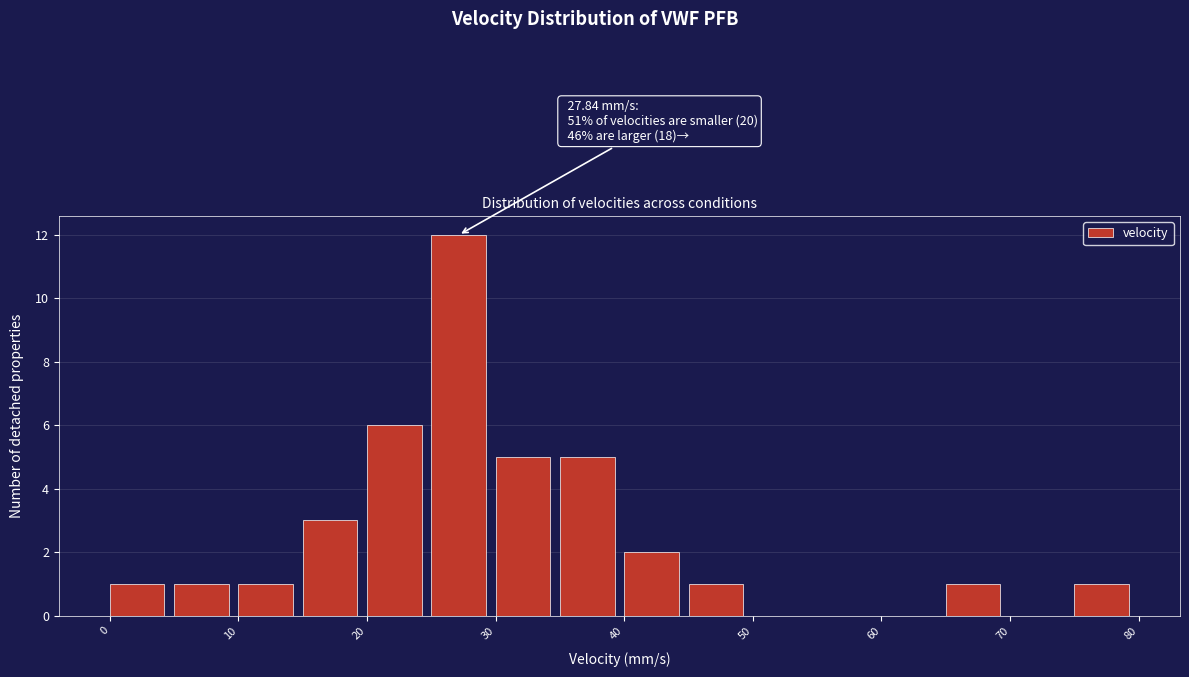

Which range on the x-axis has the tallest bar?

25 to 30